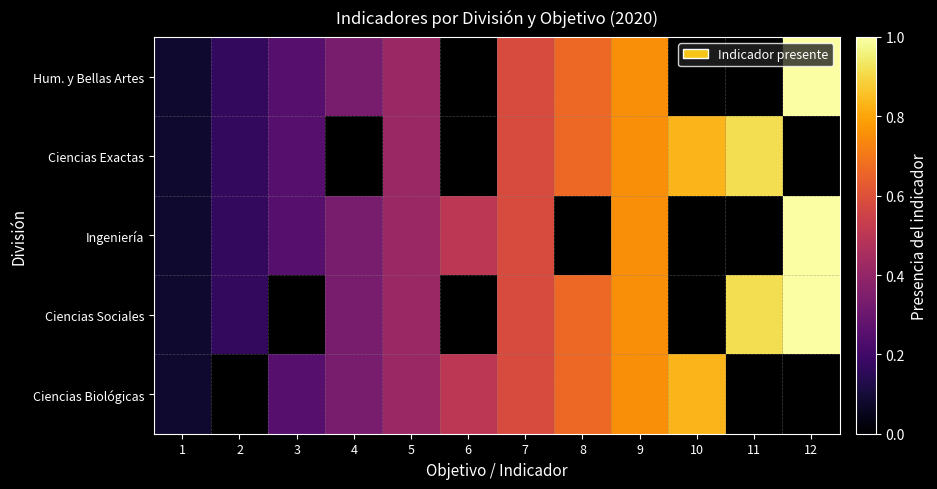

How many positive values does the Ciencias Exactas series have?

9